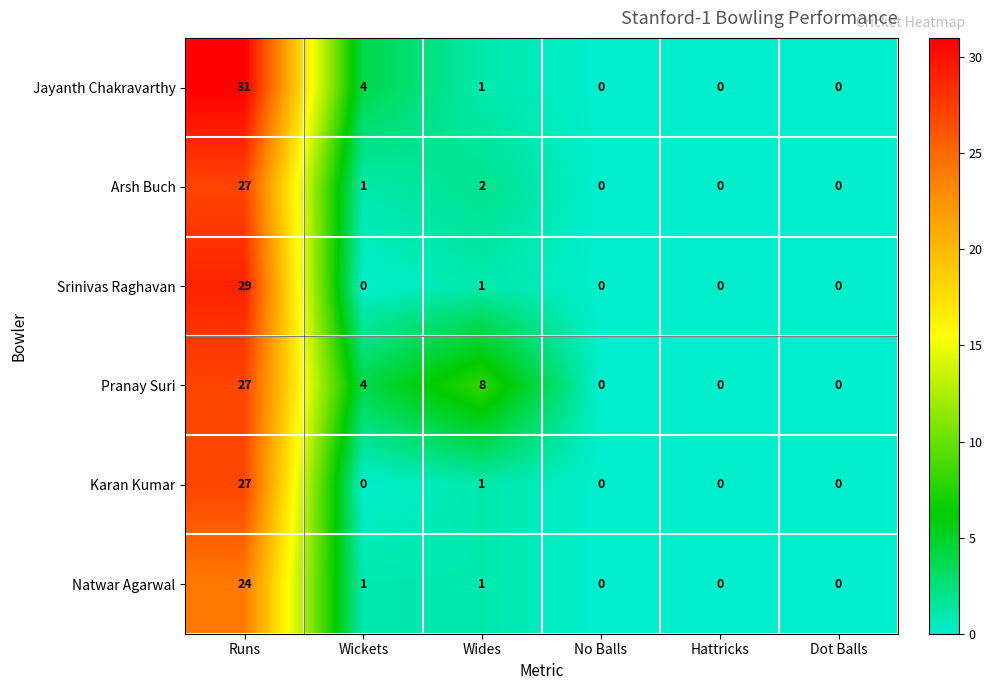

How many positive values does the Jayanth Chakravarthy series have?

3